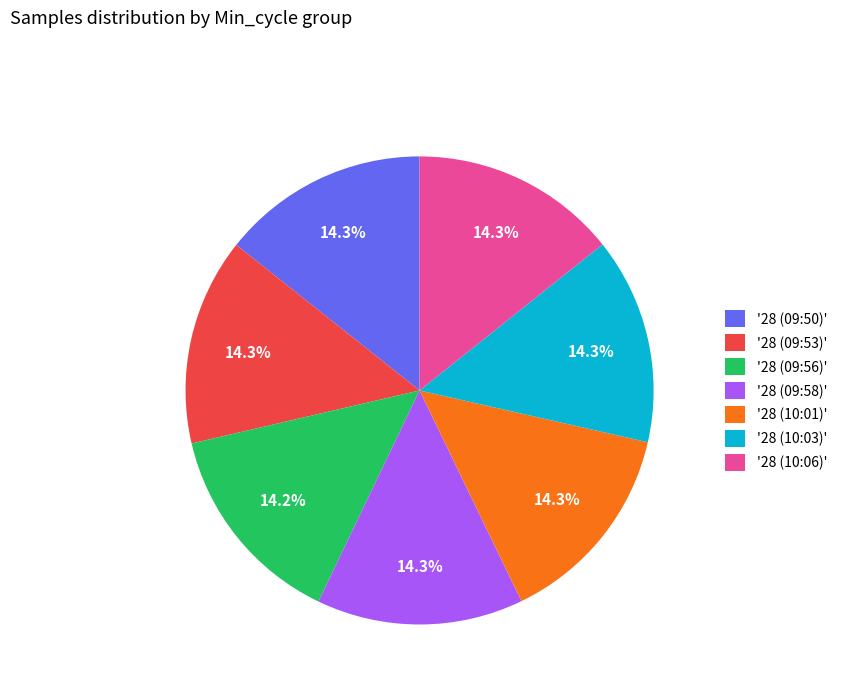

What is the ratio of the value at '28 (09:50)' to the value at '28 (09:53)'?

1.0